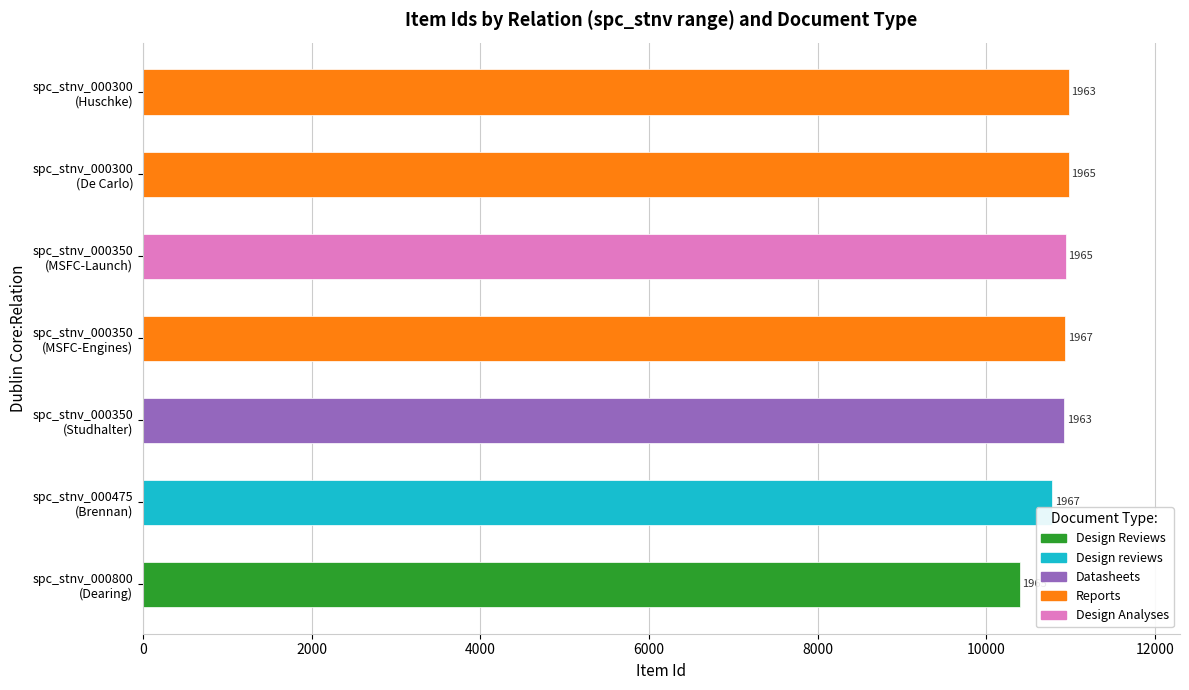

How many bars are there in total?

7